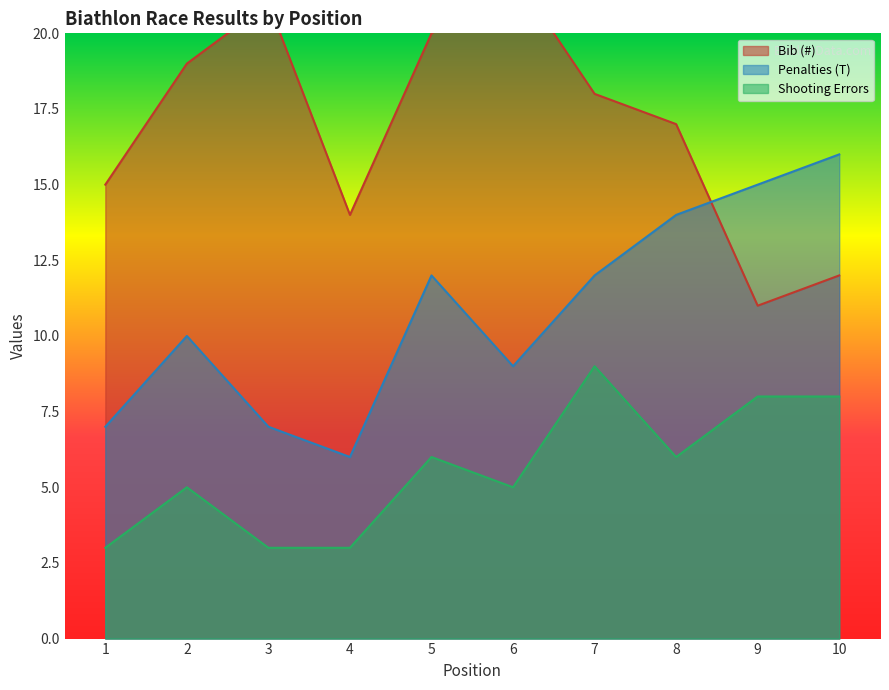

Is it true that Bib (#) equals 15 at 1?

True